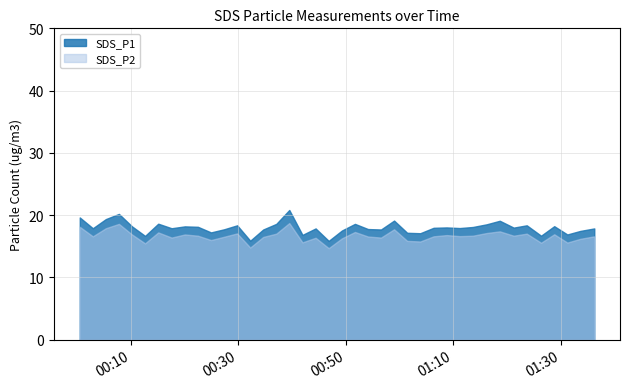

Count the number of categories in the chart.

40